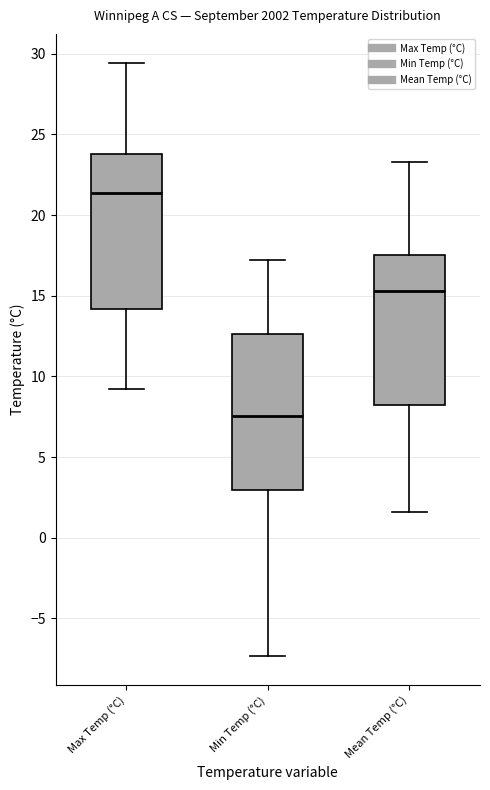

Reading left to right, read every box against the y-axis: the position of its median line, the range the box covers, and the ends of its whiskers. The values are not printed on the chart, so give them approximately, as read against the axis.

Max Temp (°C): median 21.5, box 14.0 to 24.0, whiskers 9.0 to 29.5
Min Temp (°C): median 7.5, box 3.0 to 12.5, whiskers -7.5 to 17.0
Mean Temp (°C): median 15.5, box 8.0 to 17.5, whiskers 1.5 to 23.5